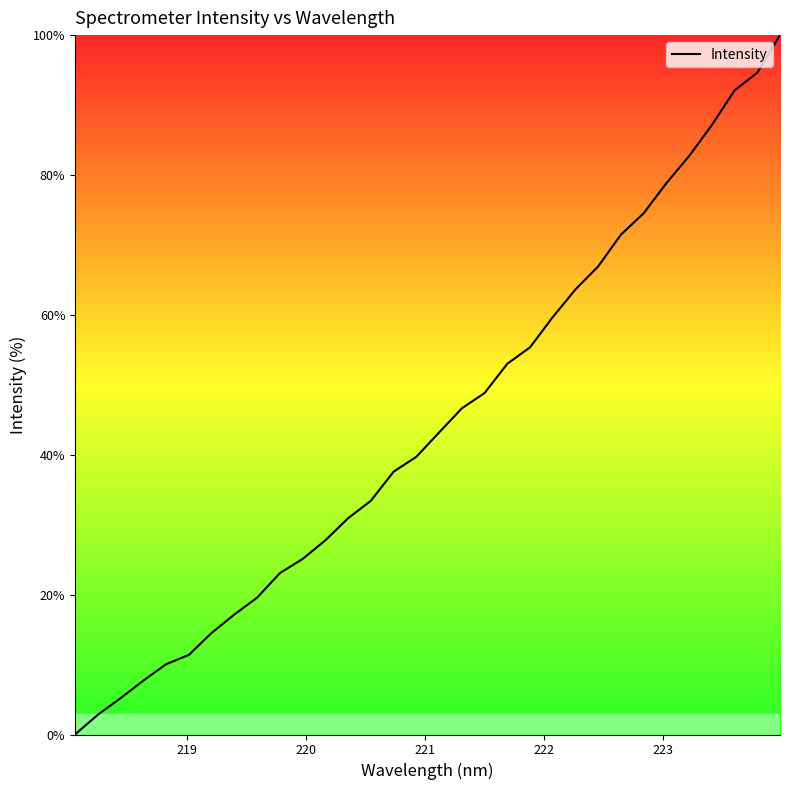

What is the difference between the maximum and minimum values?

100.0